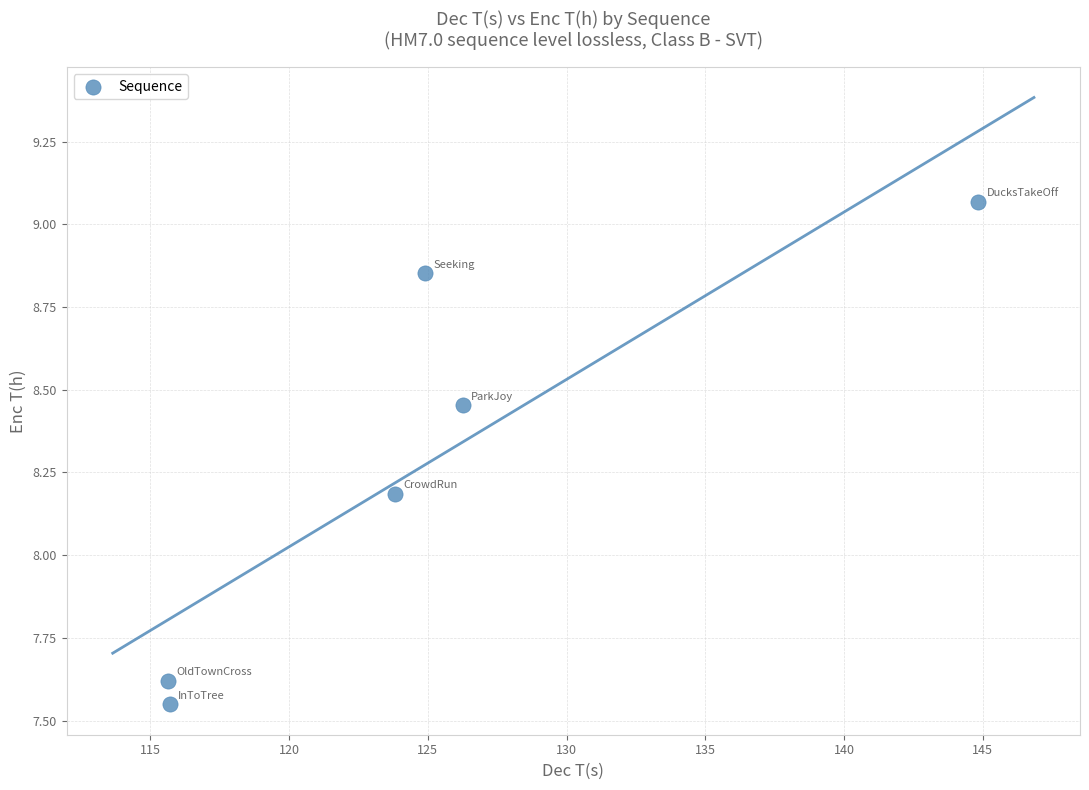

What Y value in the scatter plot is closest to 8?

8.2